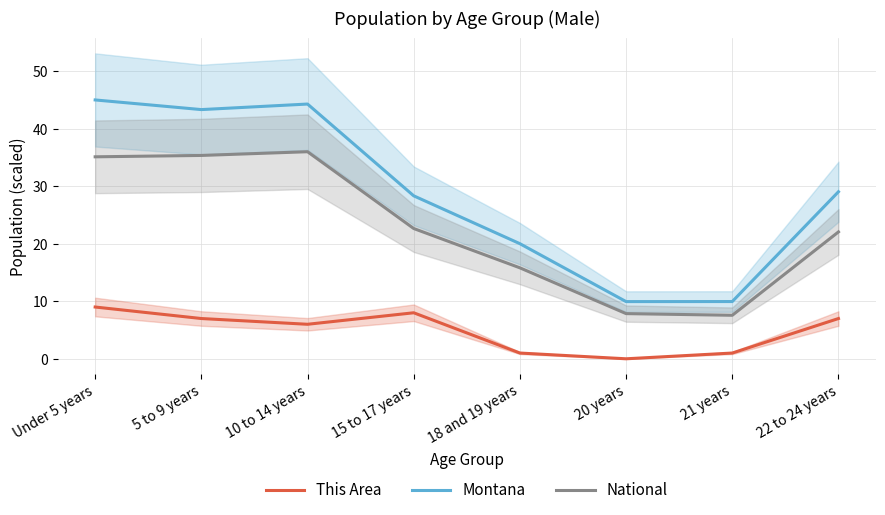

What is the maximum value for National?

36.0